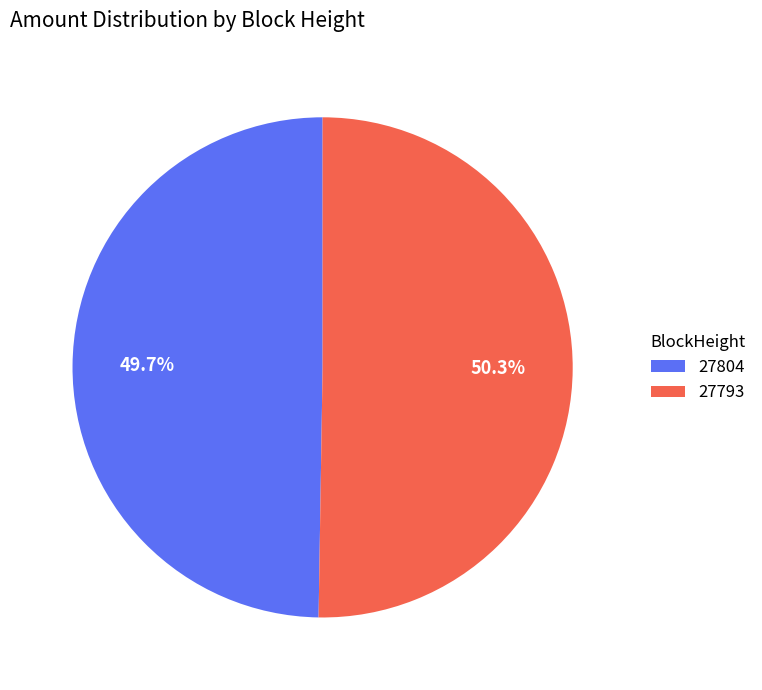

To the nearest percent, what is the average slice percentage?

50%